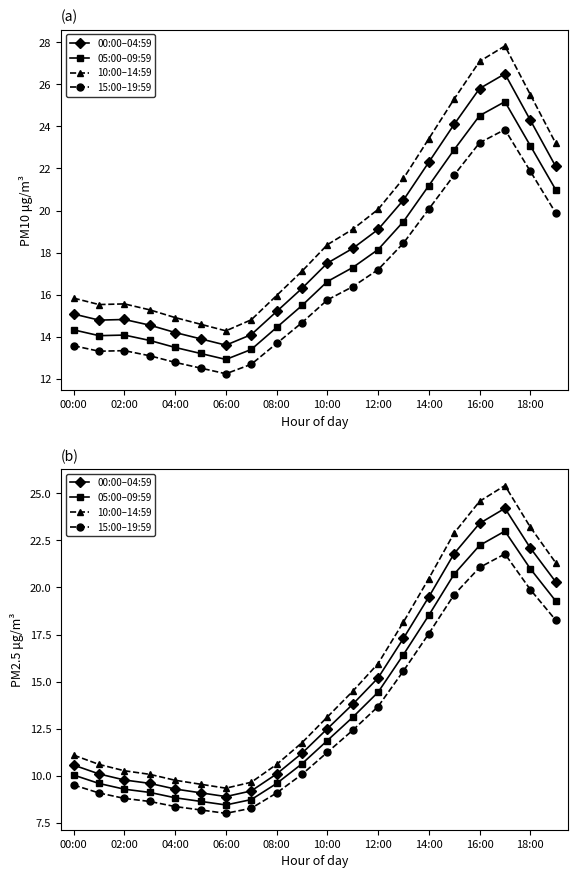

How many data points in 05:00–09:59 are above 11?

10